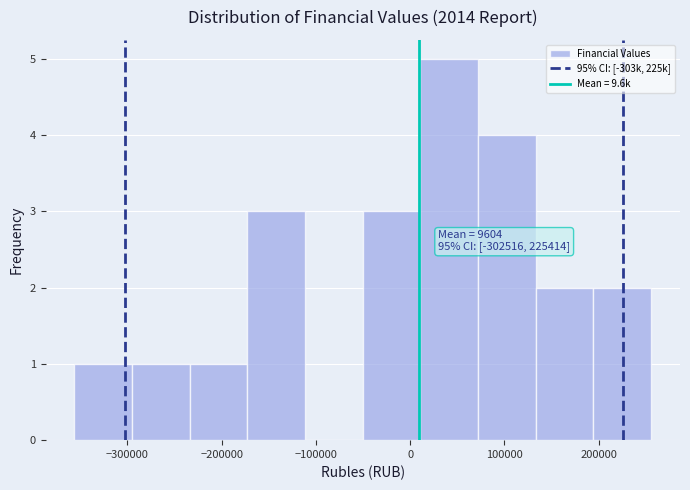

Over which range of the x-axis is the bar tallest?

10000 to 70000